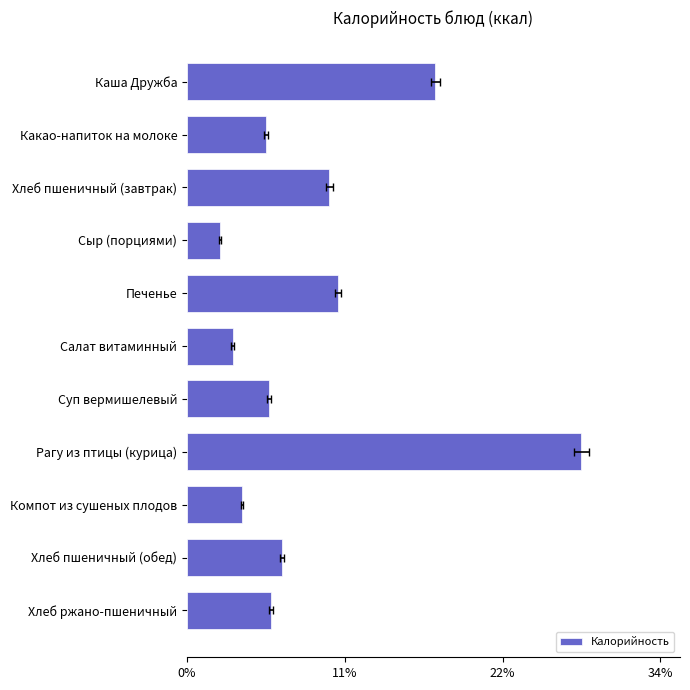

True or false: the data shows 0.0 at Хлеб пшеничный (обед).

False